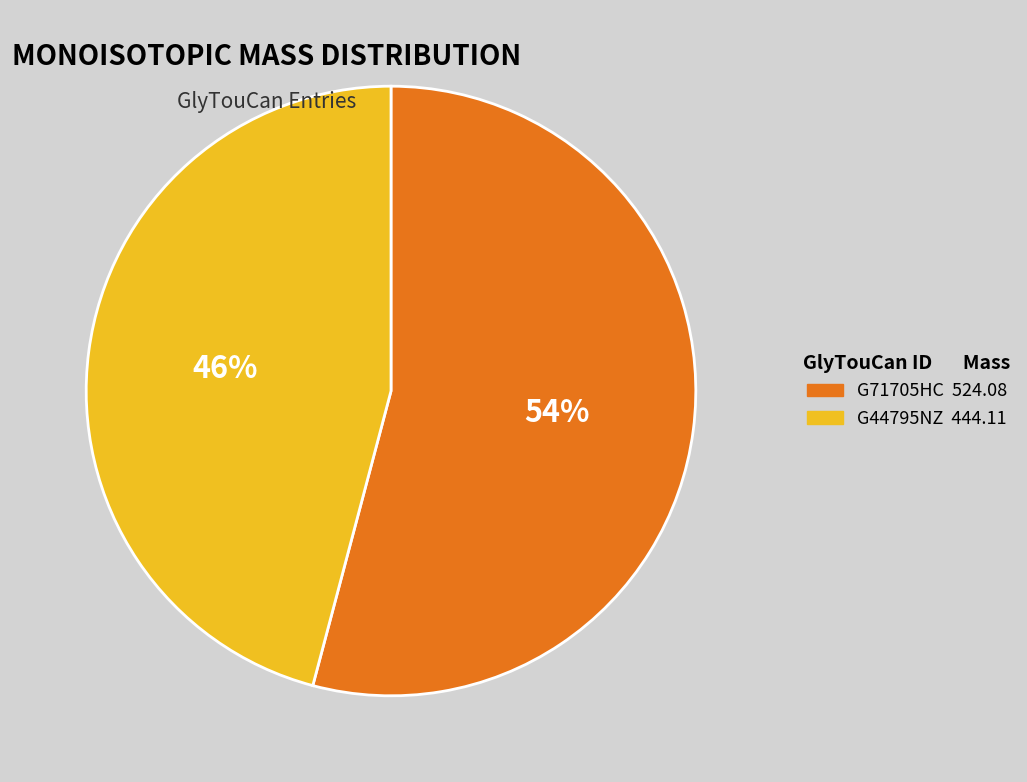

To the nearest percent, what percentage of the pie is G44795NZ?

46%